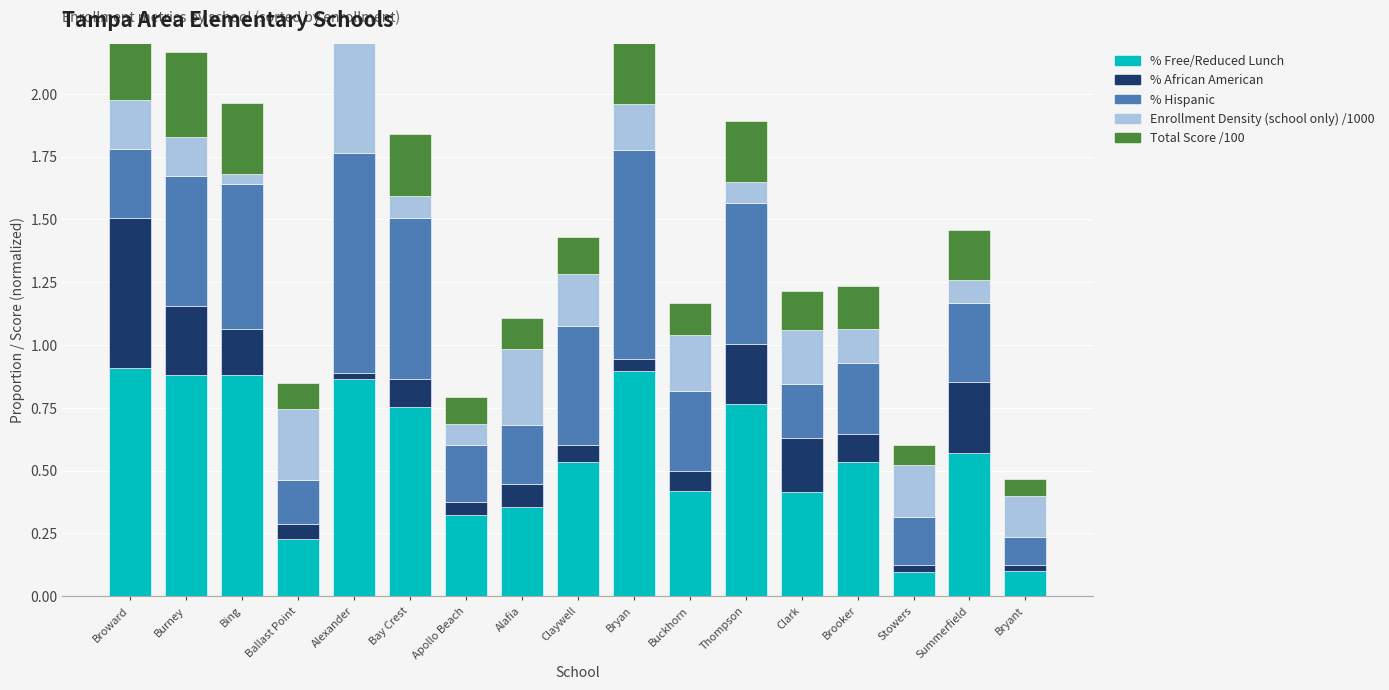

Reading left to right, extract all data points from this chart.

% Free/Reduced Lunch: Broward=0.9	Burney=0.9	Bing=0.9	Ballast Point=0.2	Alexander=0.9	Bay Crest=0.8	Apollo Beach=0.3	Alafia=0.4	Claywell=0.5	Bryan=0.9	Buckhorn=0.4	Thompson=0.8	Clark=0.4	Brooker=0.5	Stowers=0.1	Summerfield=0.6	Bryant=0.1
% African American: Broward=0.6	Burney=0.3	Bing=0.2	Ballast Point=0.1	Alexander=0.0	Bay Crest=0.1	Apollo Beach=0.1	Alafia=0.1	Claywell=0.1	Bryan=0.1	Buckhorn=0.1	Thompson=0.2	Clark=0.2	Brooker=0.1	Stowers=0.0	Summerfield=0.3	Bryant=0.0
% Hispanic: Broward=0.3	Burney=0.5	Bing=0.6	Ballast Point=0.2	Alexander=0.9	Bay Crest=0.6	Apollo Beach=0.2	Alafia=0.2	Claywell=0.5	Bryan=0.8	Buckhorn=0.3	Thompson=0.6	Clark=0.2	Brooker=0.3	Stowers=0.2	Summerfield=0.3	Bryant=0.1
Enrollment Density (school only) /1000: Broward=0.2	Burney=0.2	Bing=0.0	Ballast Point=0.3	Alexander=0.5	Bay Crest=0.1	Apollo Beach=0.1	Alafia=0.3	Claywell=0.2	Bryan=0.2	Buckhorn=0.2	Thompson=0.1	Clark=0.2	Brooker=0.1	Stowers=0.2	Summerfield=0.1	Bryant=0.2
Total Score /100: Broward=0.3	Burney=0.3	Bing=0.3	Ballast Point=0.1	Alexander=0.5	Bay Crest=0.2	Apollo Beach=0.1	Alafia=0.1	Claywell=0.1	Bryan=0.3	Buckhorn=0.1	Thompson=0.2	Clark=0.2	Brooker=0.2	Stowers=0.1	Summerfield=0.2	Bryant=0.1